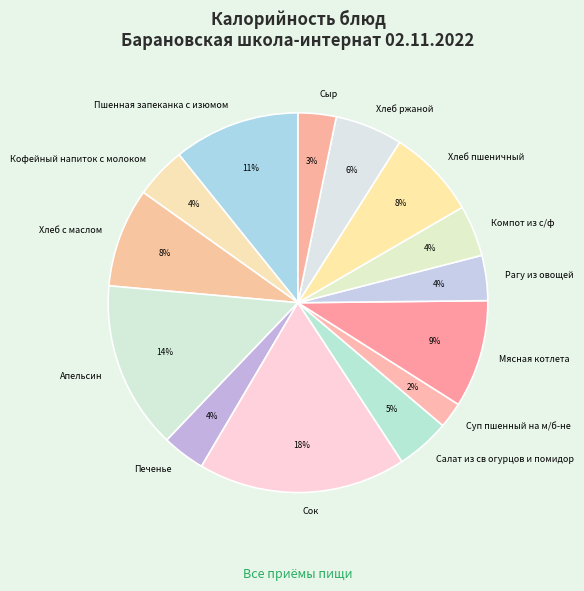

The Хлеб с маслом slice represents 16% of the pie. True or false?

False